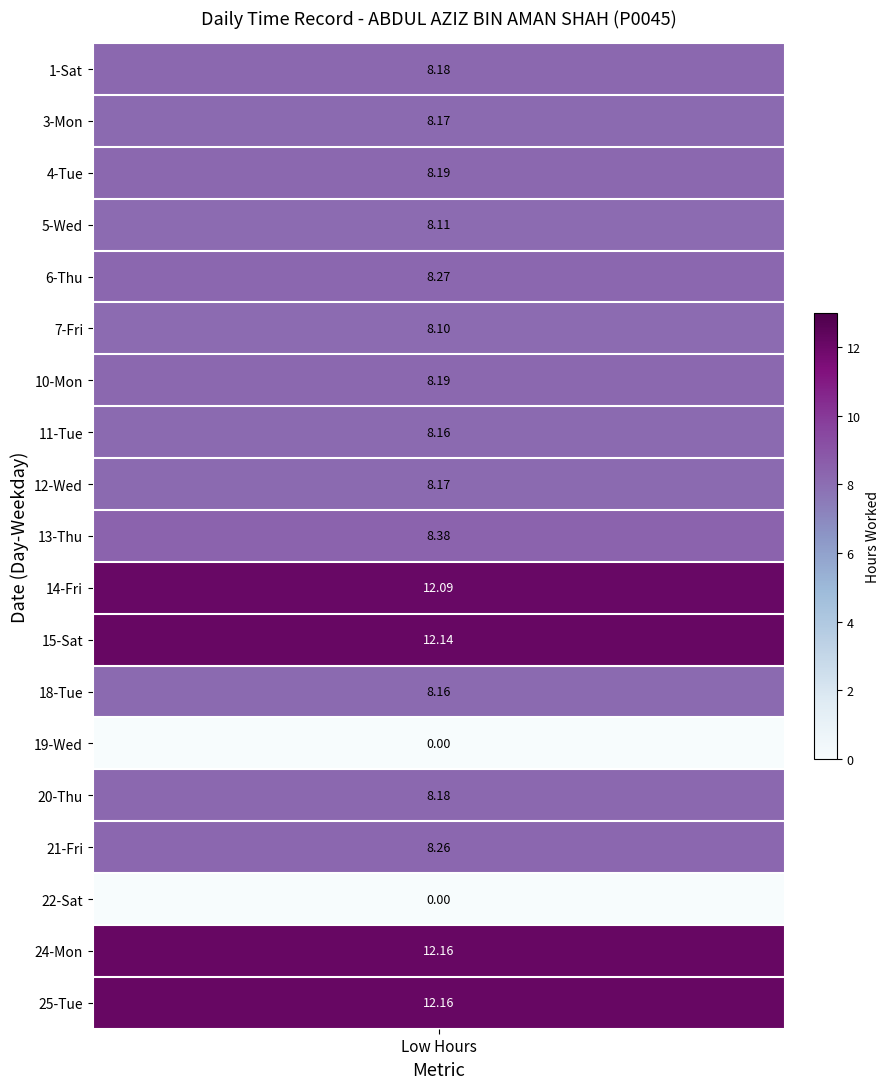

At which category is the sum across all series the highest?

Day 24